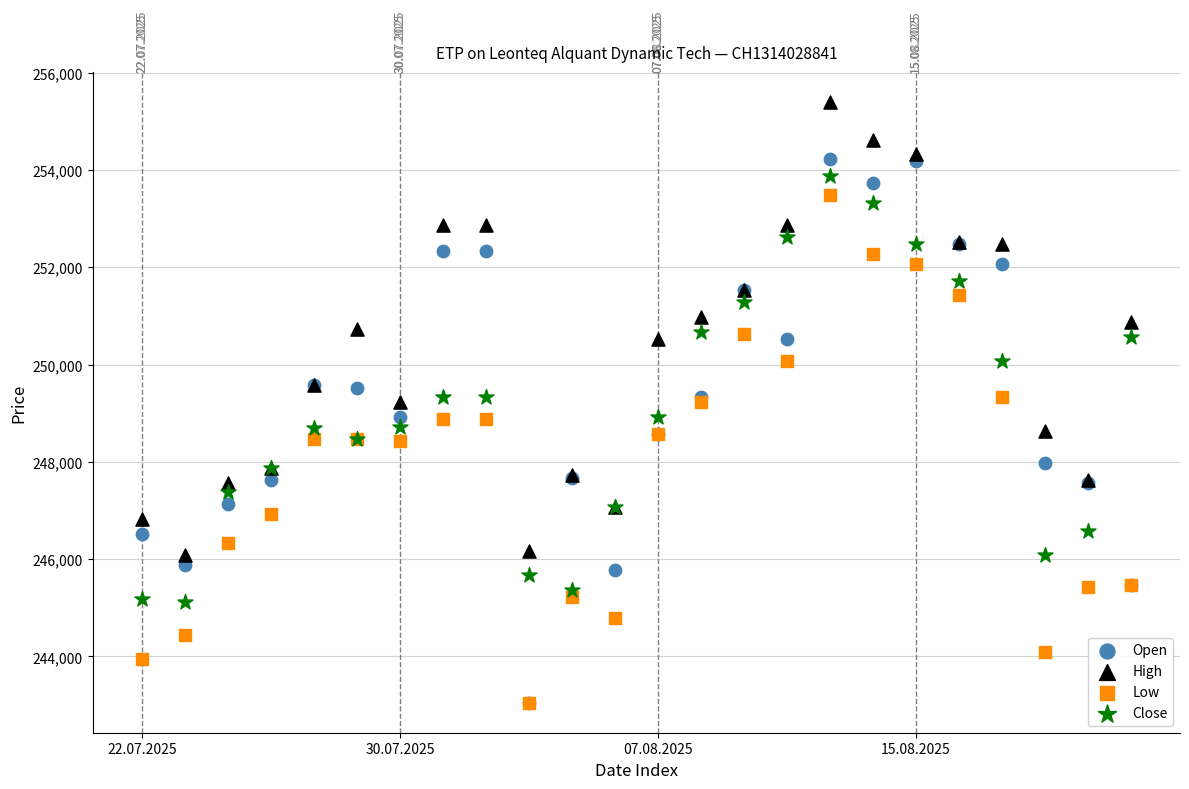

What are all the series names shown in the legend?

Open, High, Low, Close